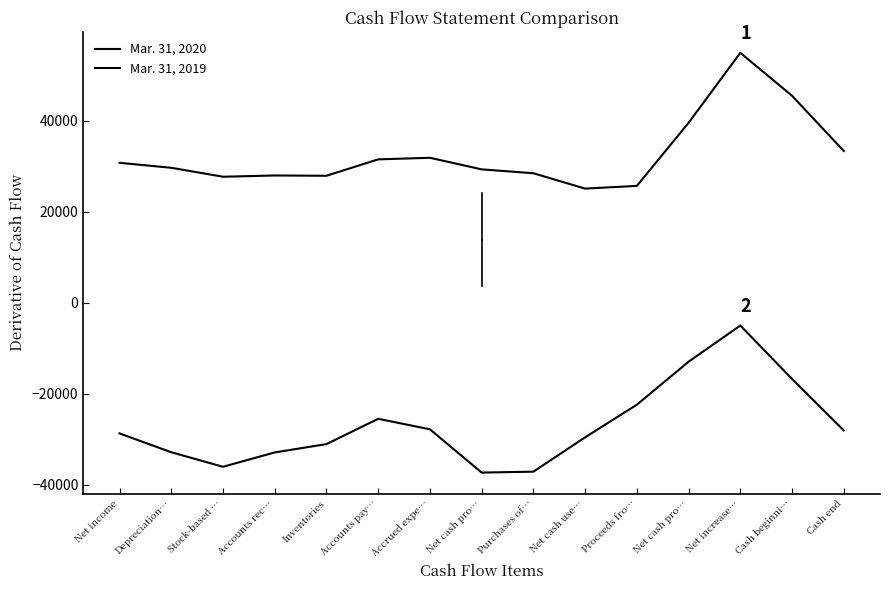

How many lines are shown in the chart?

2